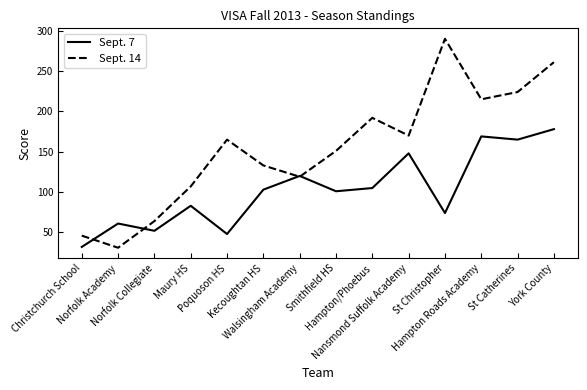

Reading left to right, list all the values displayed in this chart.

Sept. 7: 32	61	52	83	48	103	120	101	105	148	74	169	165	178
Sept. 14: 46	31	64	107	165	133	119	151	192	170	290	215	224	261